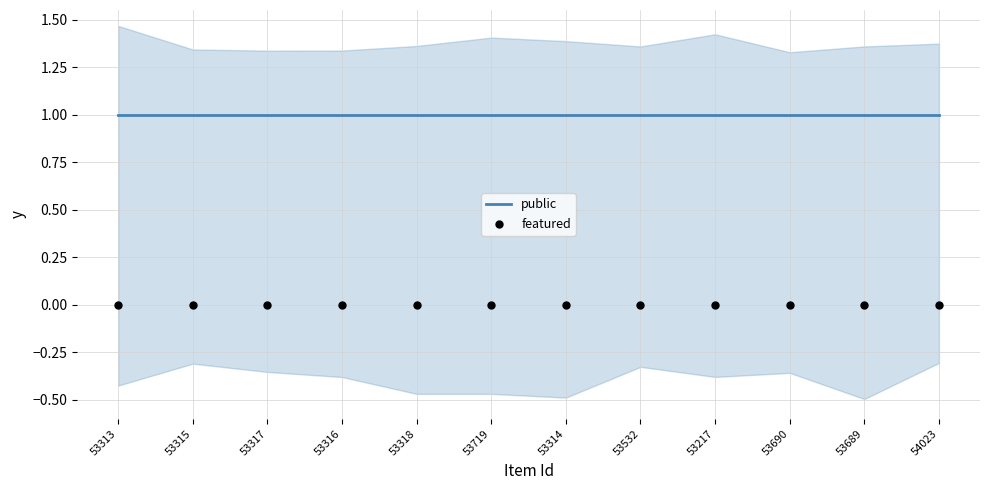

What is the total value across all series at 53719?

1